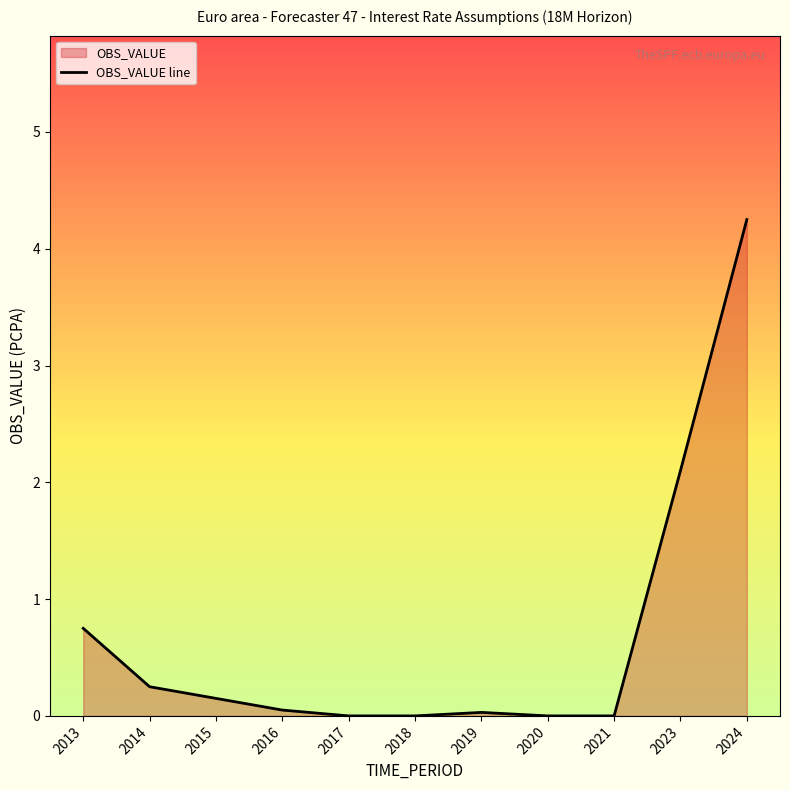

True or false: the data has more than 2 interior local peaks.

False